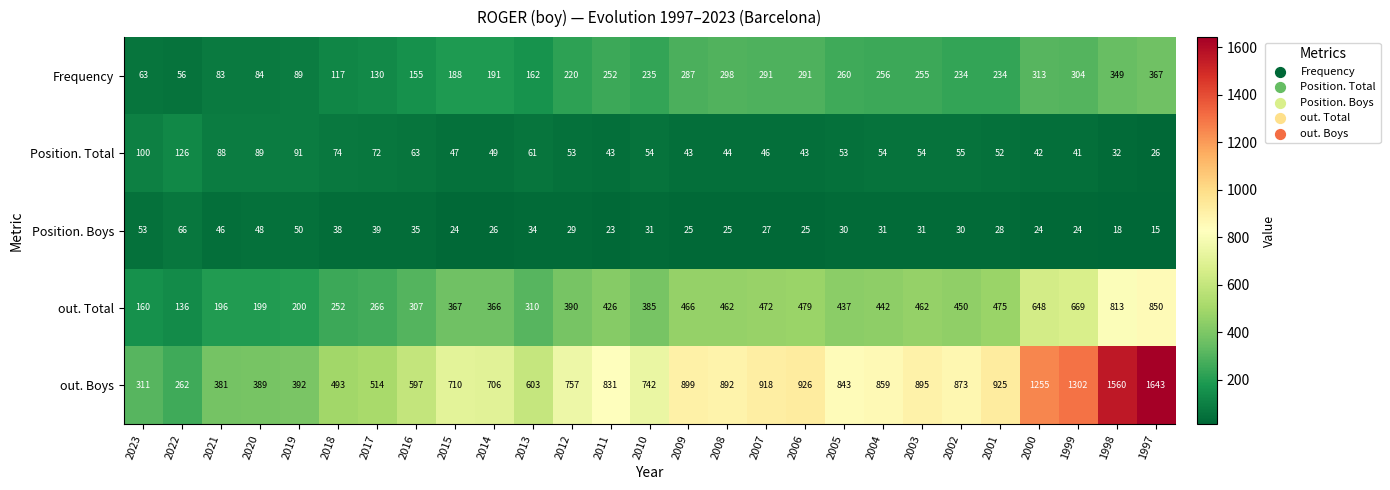

Which series changed the most between 2017 and 2014?

out. Boys